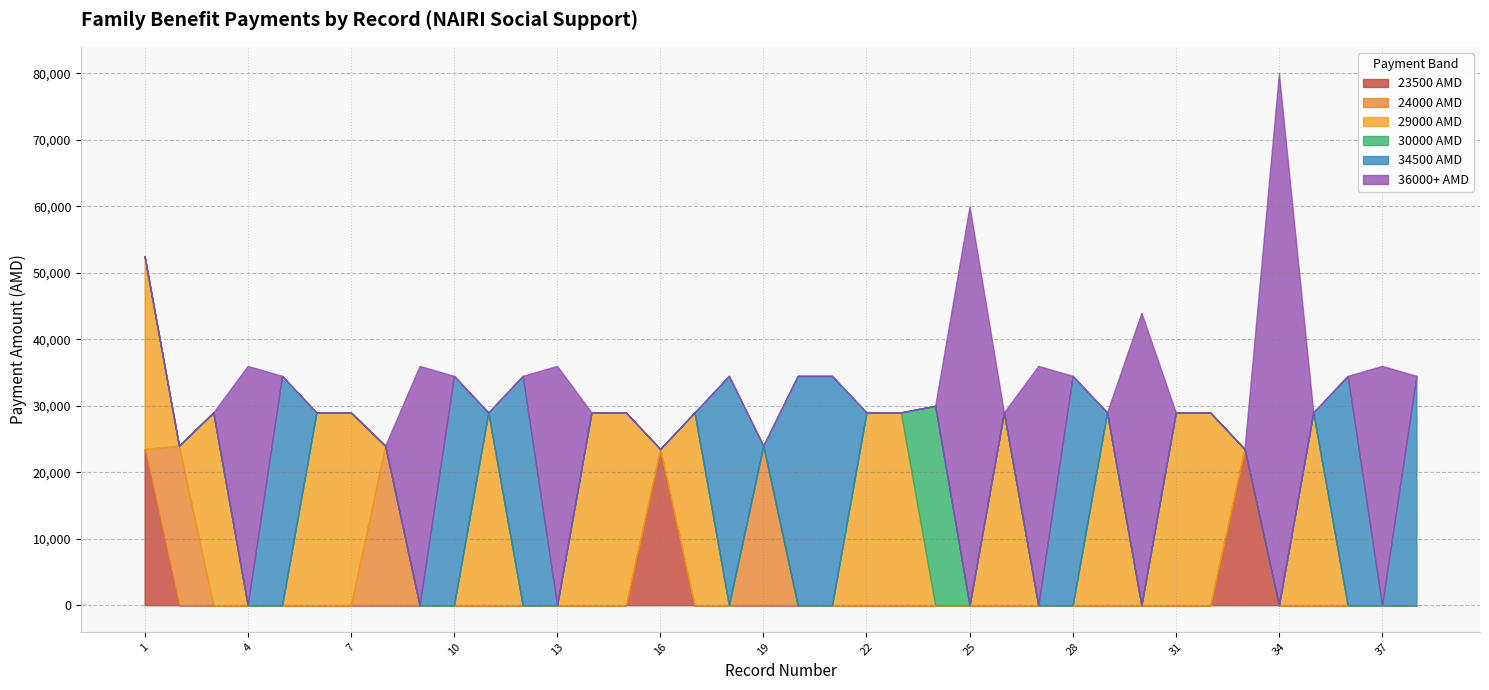

At which category is the sum across all series the highest?

34